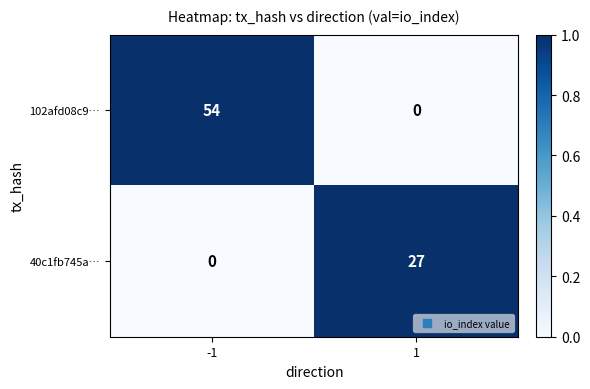

Reading right to left, transcribe all the data shown in this chart.

102afd08c9…: 1=0	-1=54
40c1fb745a…: 1=27	-1=0